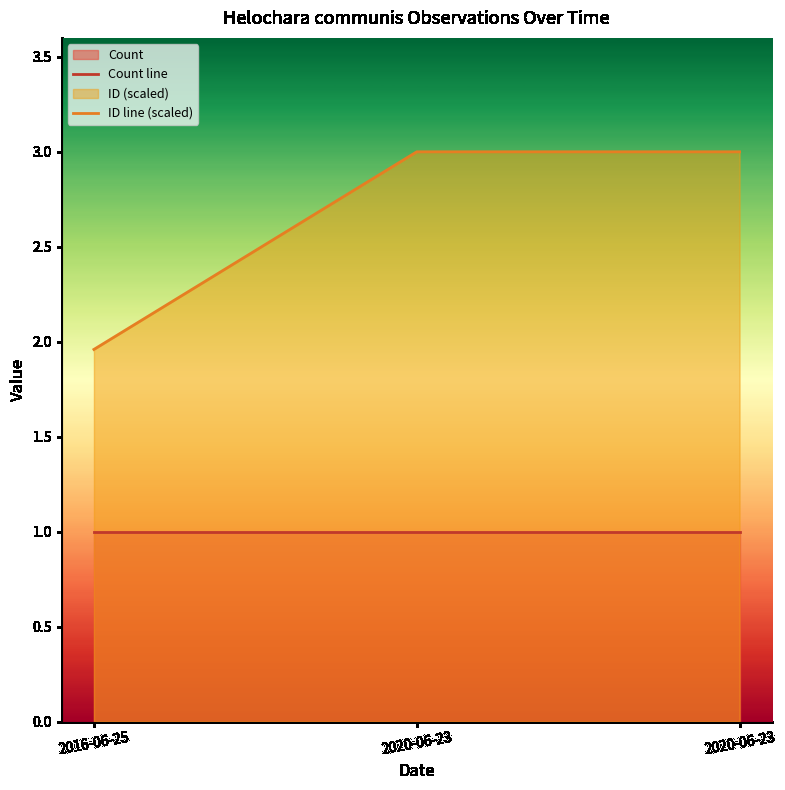

How many categories are shown in the chart?

3